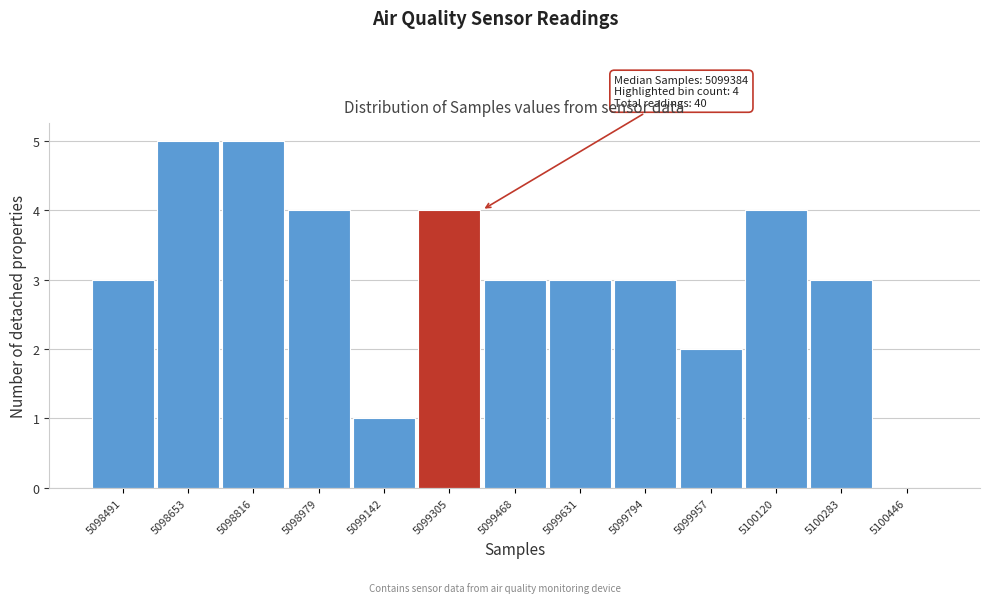

Reading left to right, extract all data points from this chart.

5098491=3	5098653=5	5098816=5	5098979=4	5099142=1	5099305=4	5099468=3	5099631=3	5099794=3	5099957=2	5100120=4	5100283=3	5100446=0